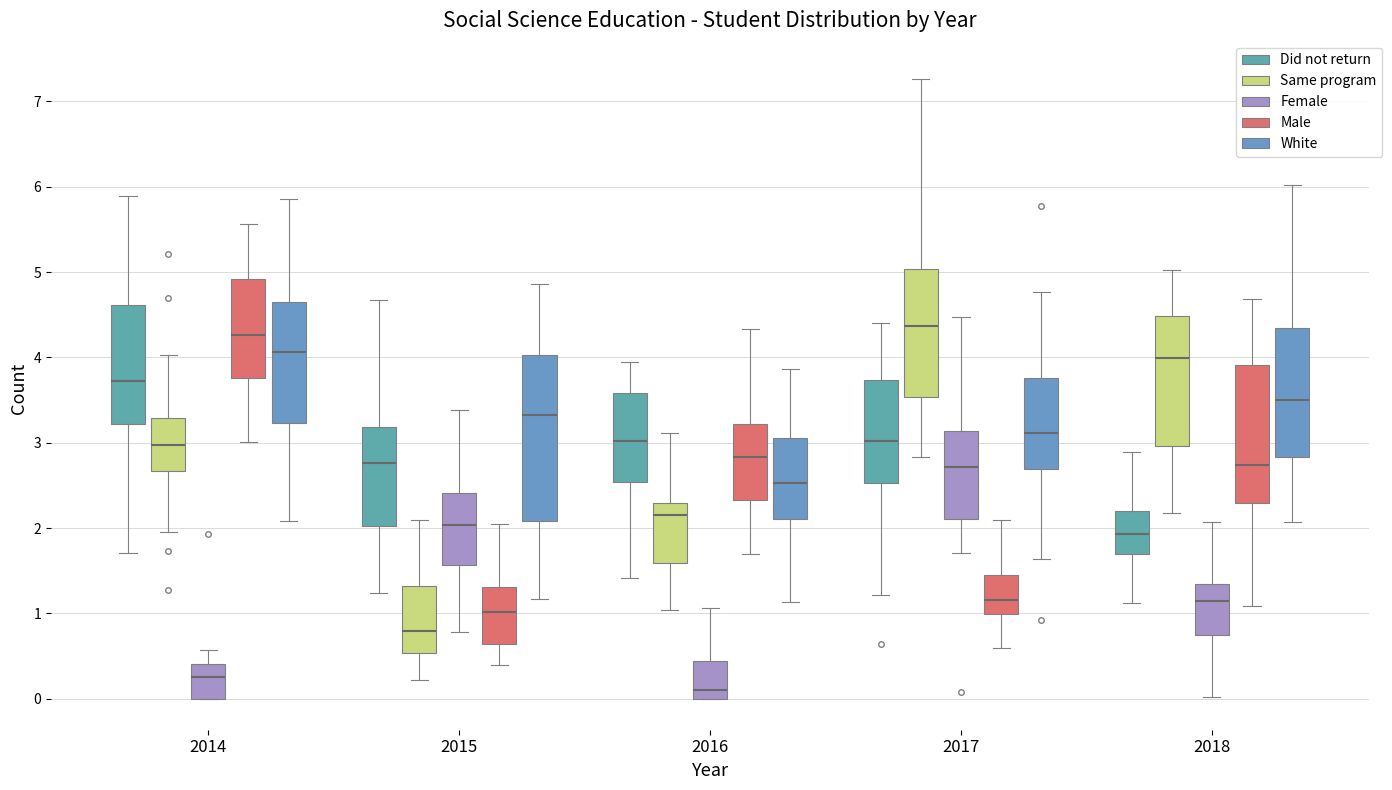

Where does the upper whisker of the box for 2014 (Did not return) end on the y-axis? The values are not printed on the chart, so give them approximately, as read against the axis.

5.9